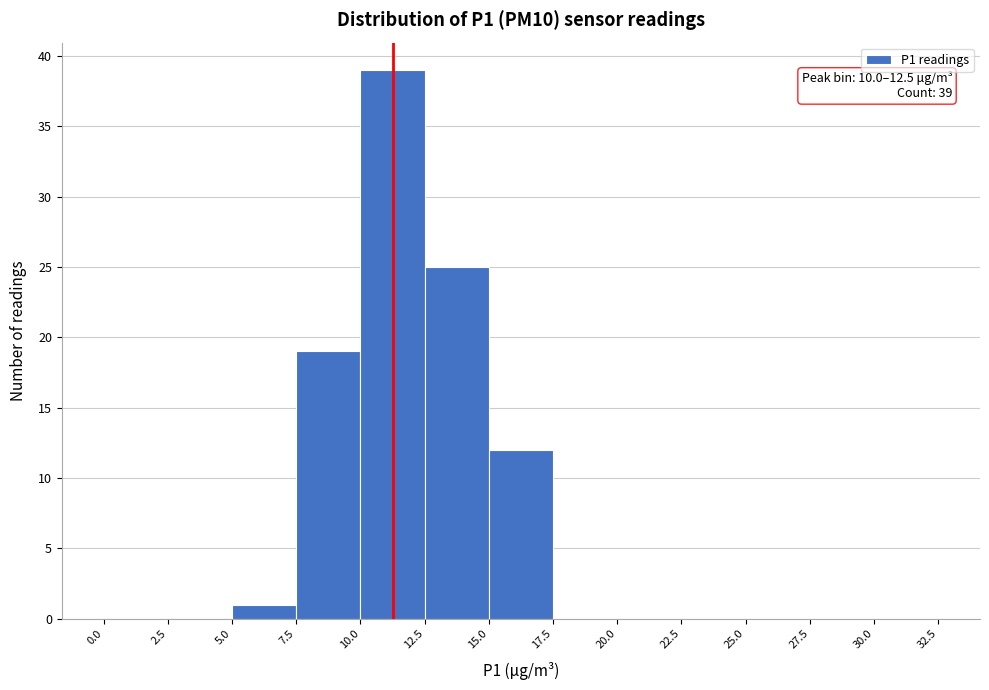

Over which range of the x-axis is the bar tallest?

10.0 to 12.5